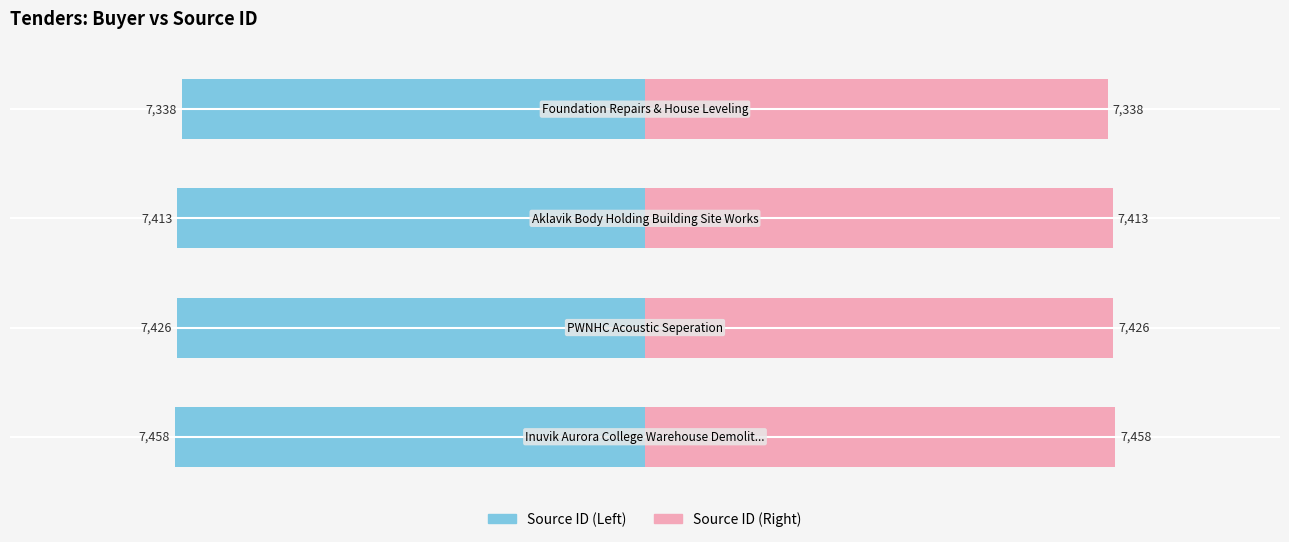

At how many categories does at least one series exceed -358?

4